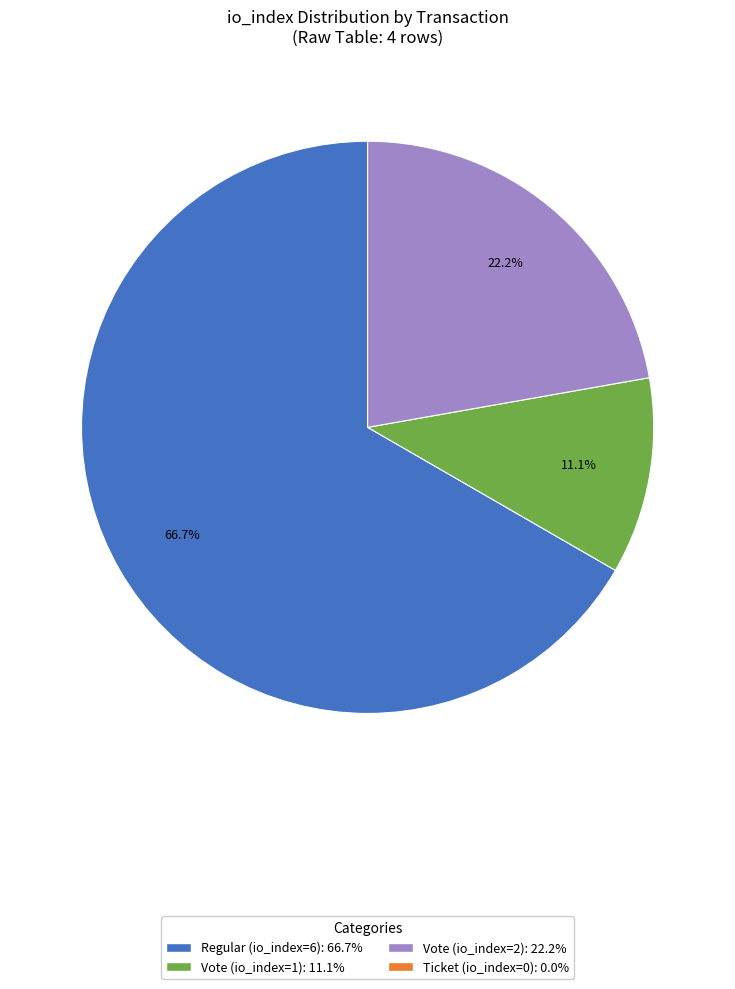

Is there a majority slice in this chart?

Yes